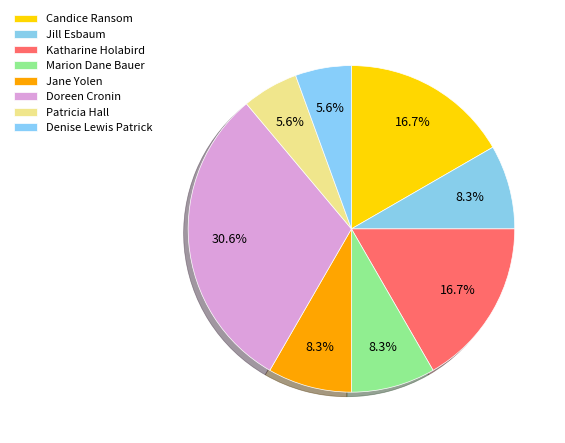

True or false: Patricia Hall accounts for 19% of the total.

False